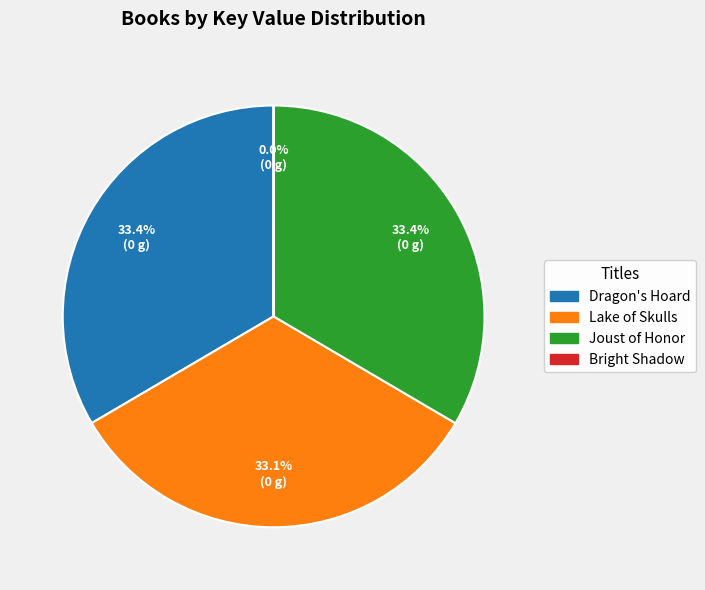

What portion of the pie excludes Lake of Skulls?

66.9%